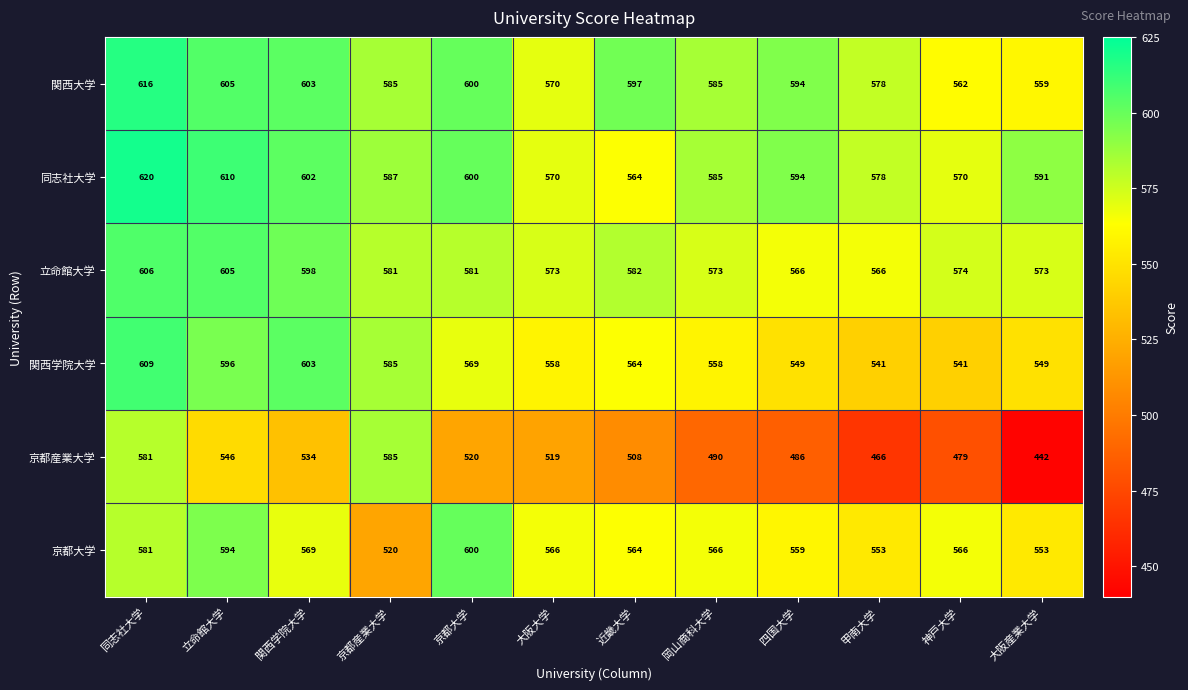

At which category is the sum across all series the highest?

同志社大学